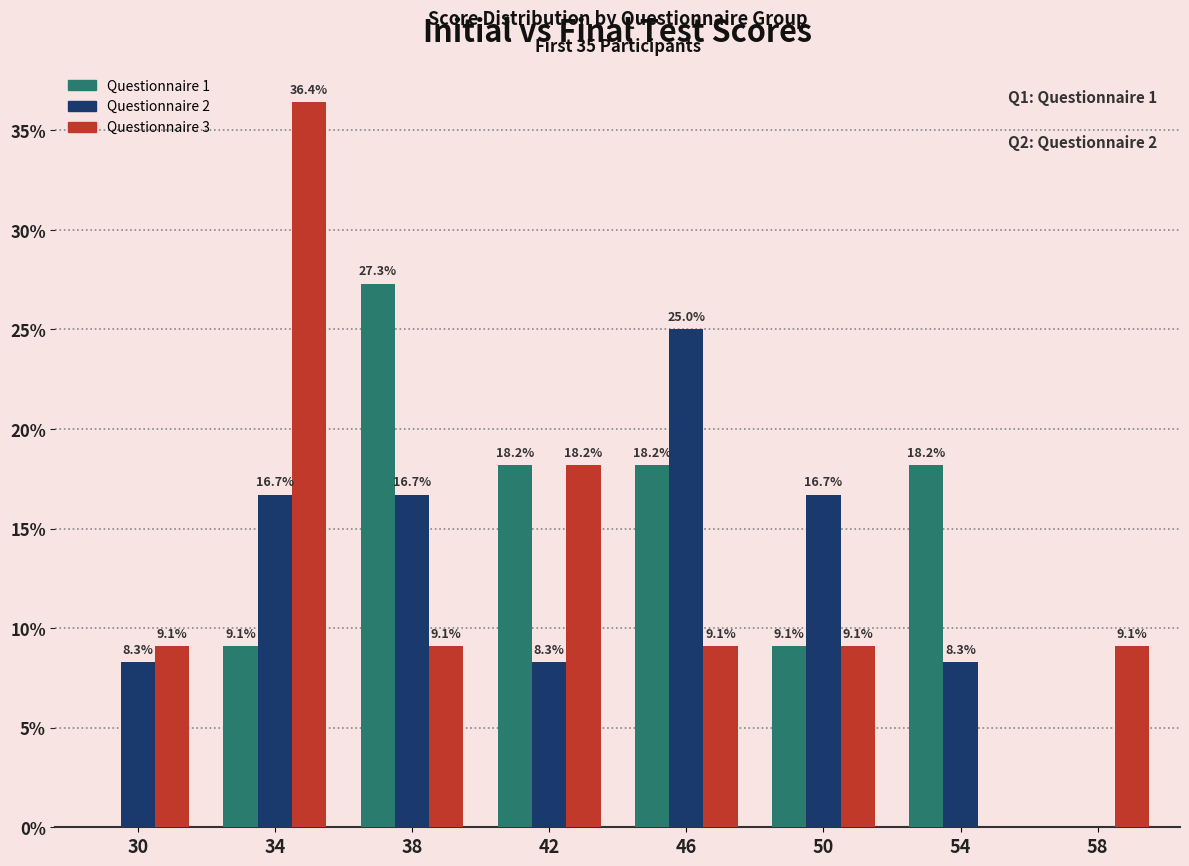

At which category is the sum across all series the highest?

34